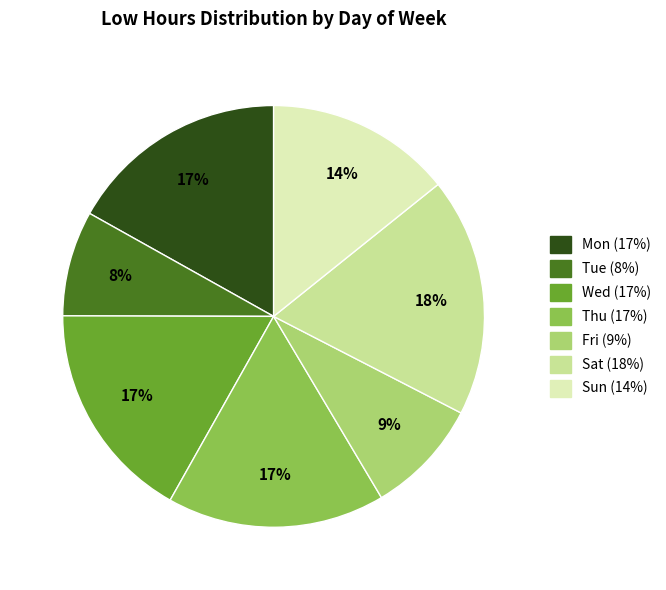

Between Fri and Wed, which is larger?

Wed